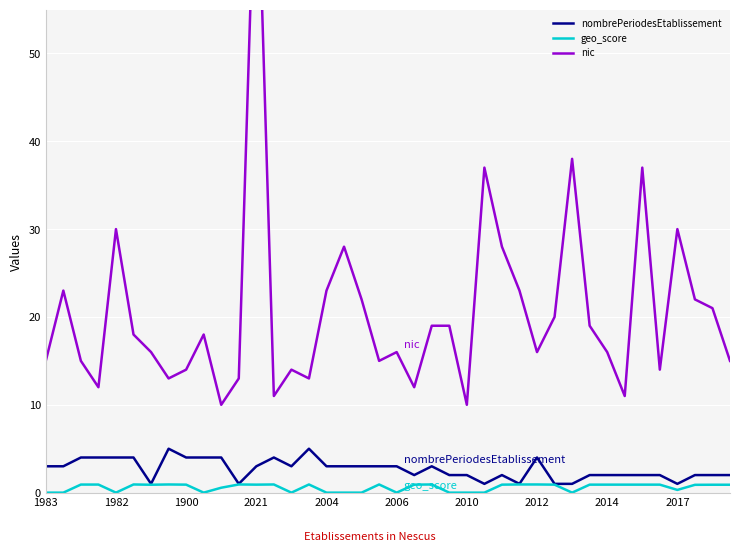

What is the value of the geo_score point at the 9th from the left?

0.9